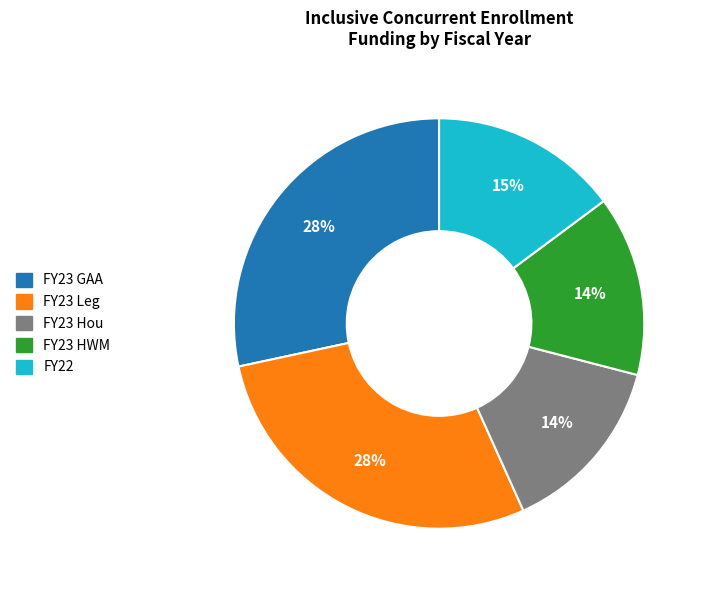

Is there any slice that represents more than half of the pie?

No